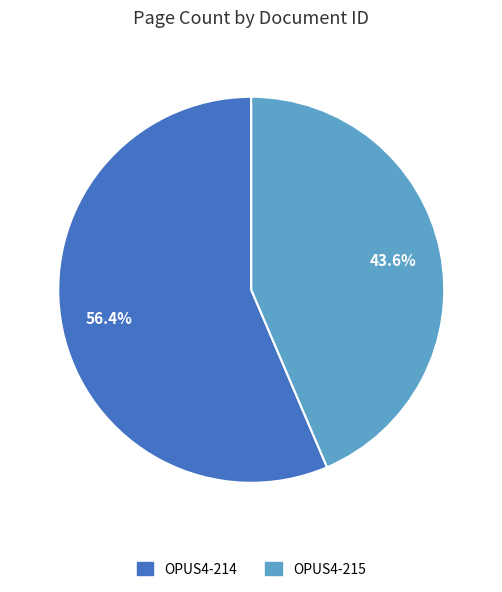

Is it true that OPUS4-214 is 56% of the pie?

True